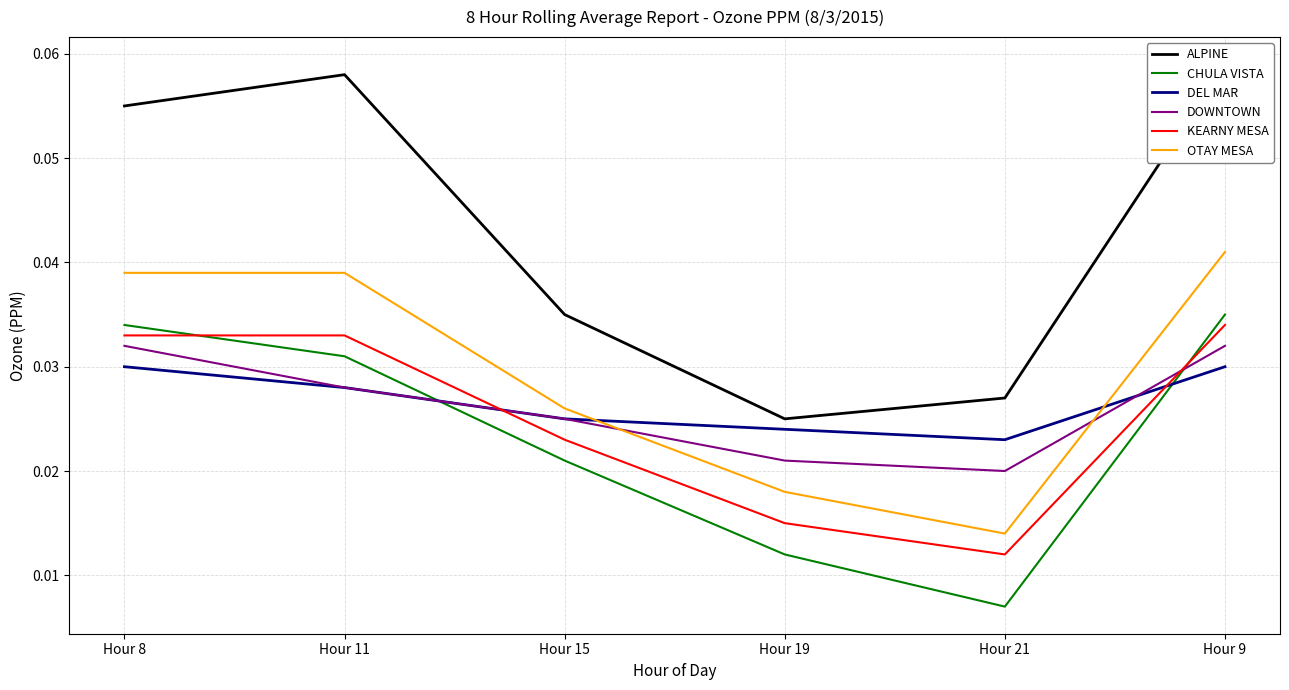

Between Hour 19 and Hour 9, which series saw the biggest shift?

ALPINE